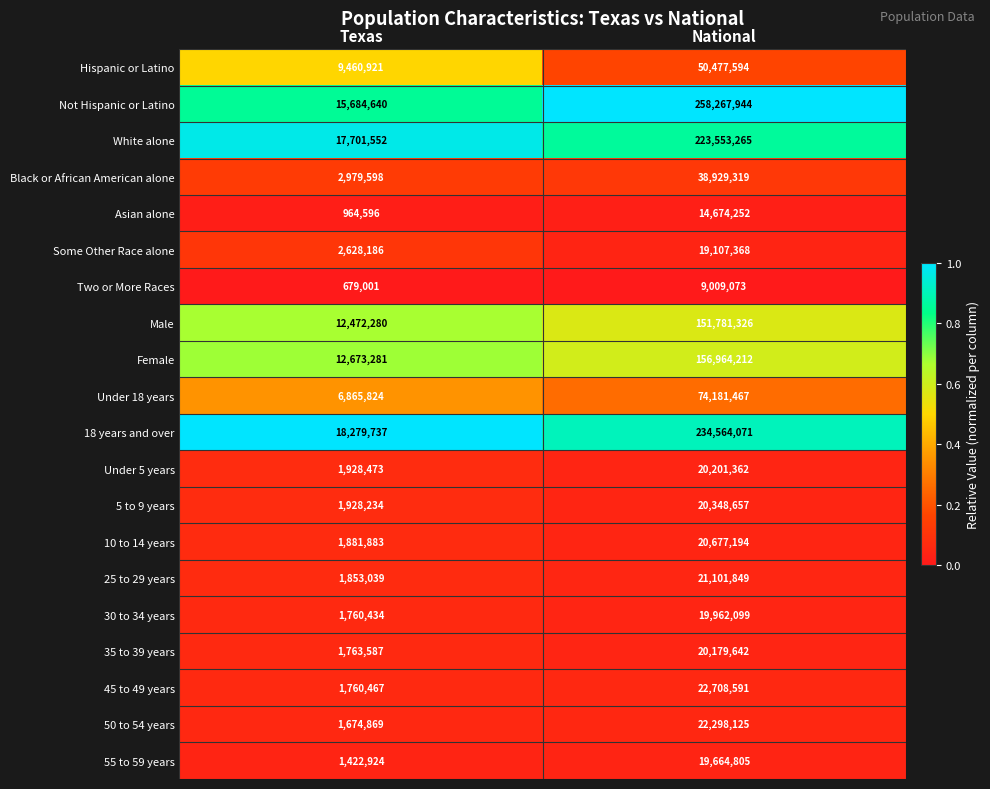

Which series has the widest spread of values?

Not Hispanic or Latino